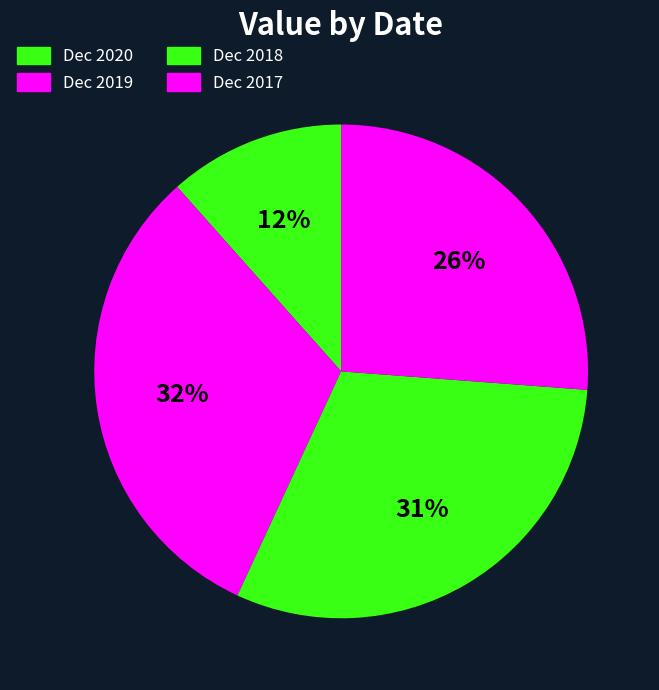

To the nearest percent, what percentage of the pie is Dec 2018?

31%